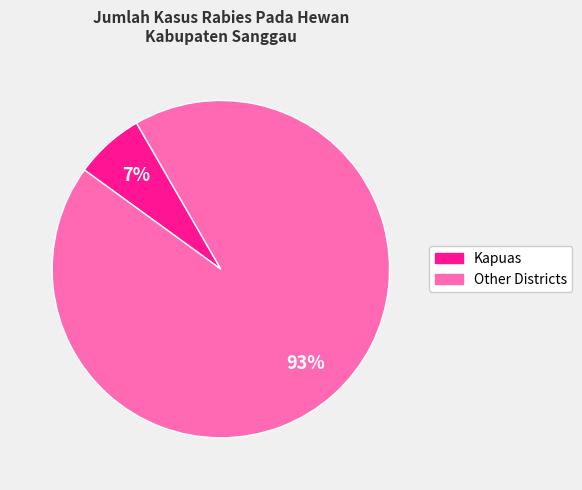

Is there a majority slice in this chart?

Yes